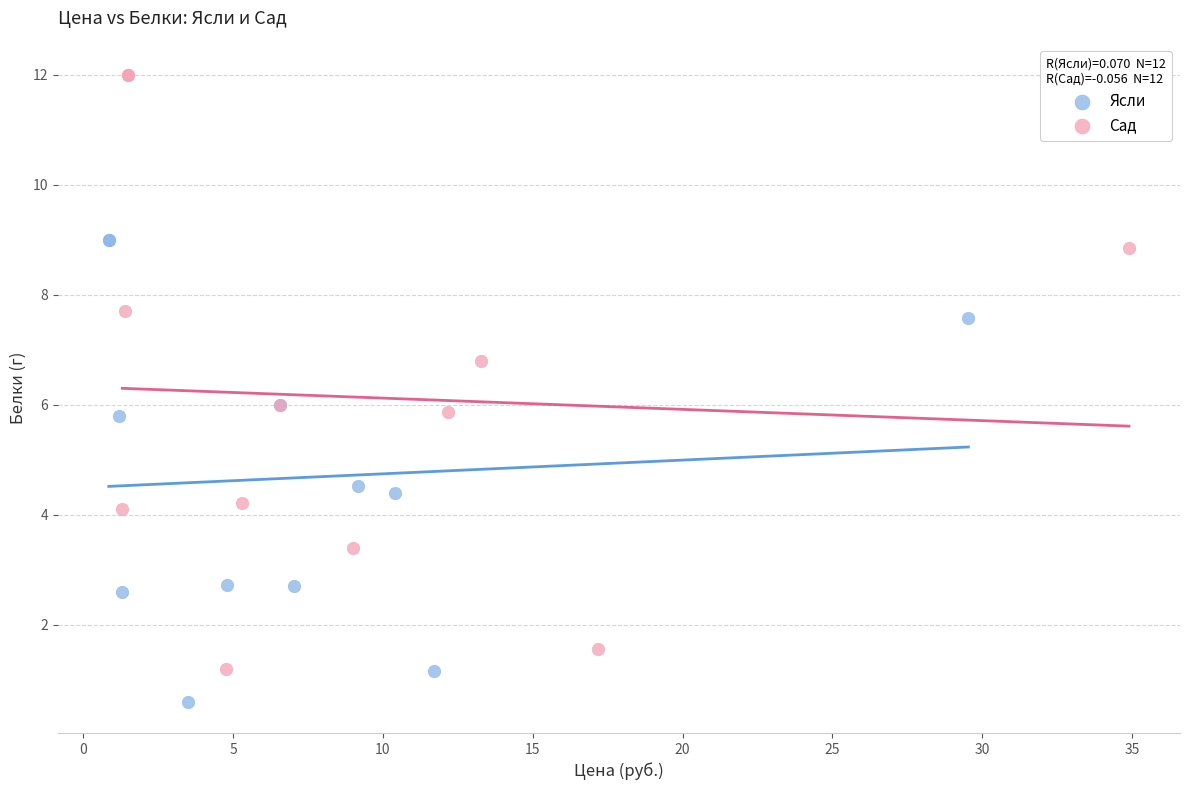

What are all the series names shown in the legend?

Ясли, Сад